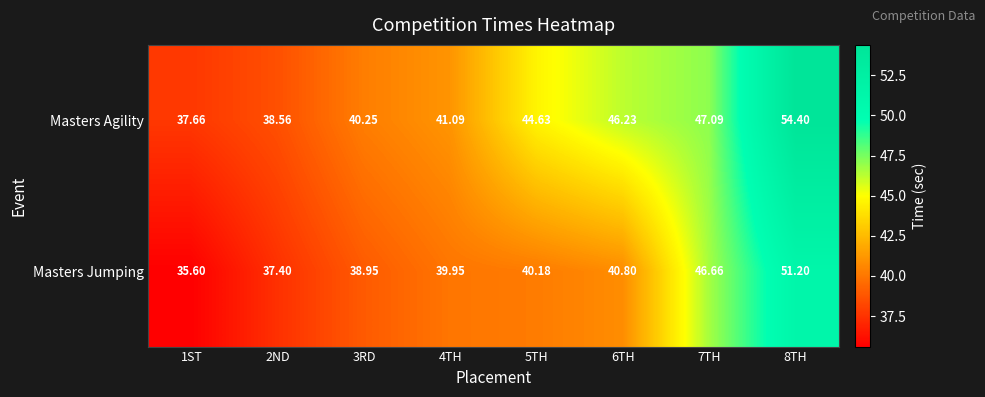

Between 2ND and 4TH, which series saw the biggest shift?

Masters Jumping